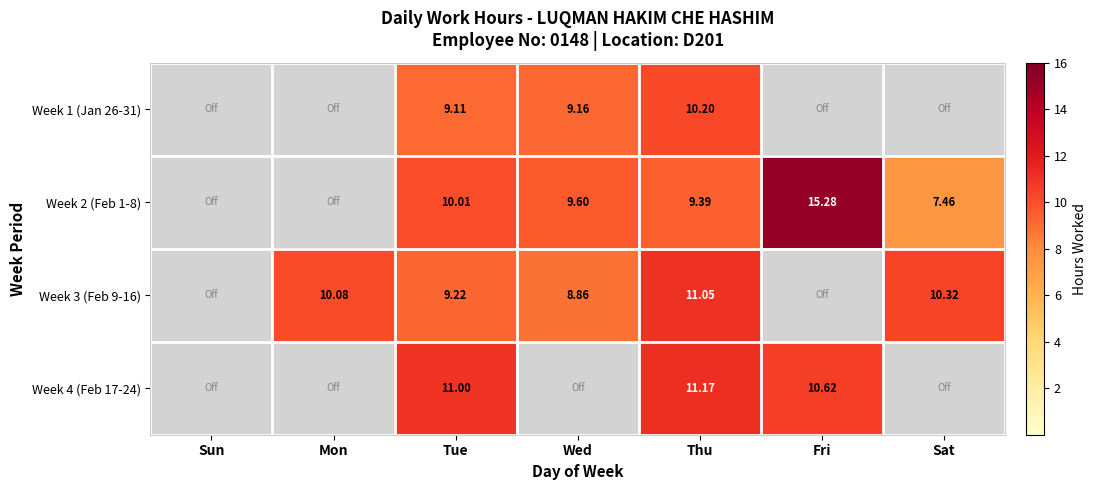

The value of Week 3 (Feb 9-16) at Mon is 10.1. True or false?

True